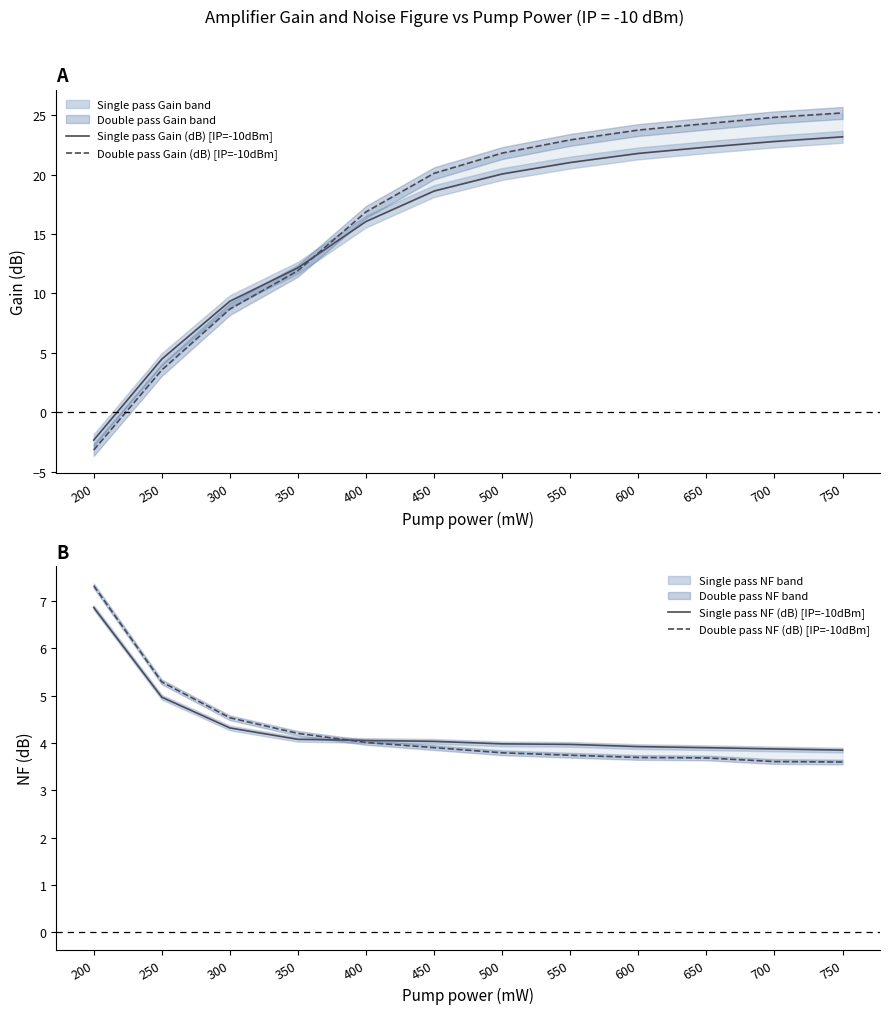

Does the chart display data point markers on the line(s)?

No